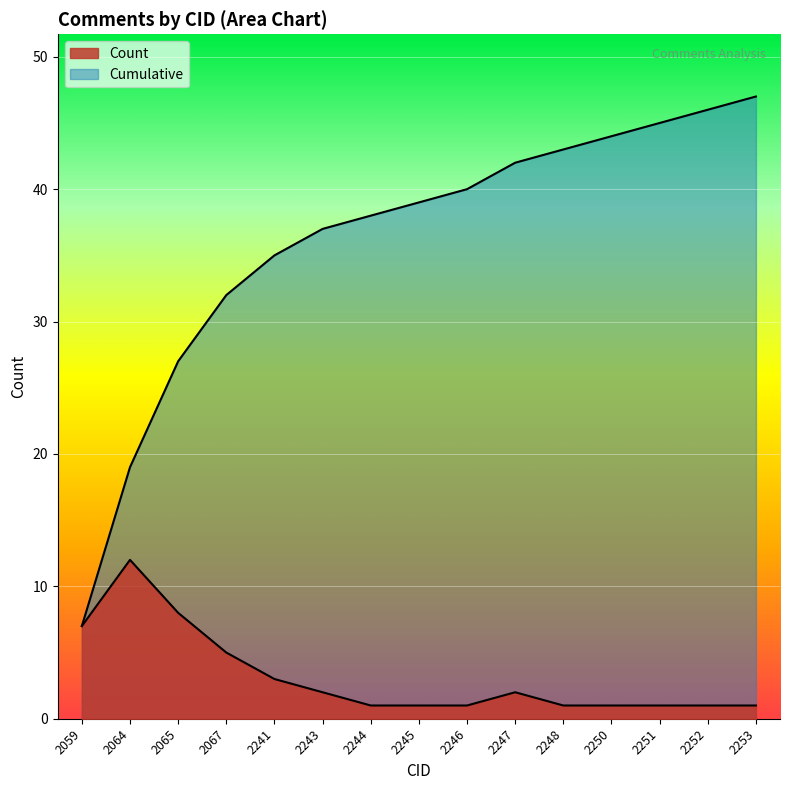

True or false: Cumulative has more than 2 points higher than both neighbors.

False